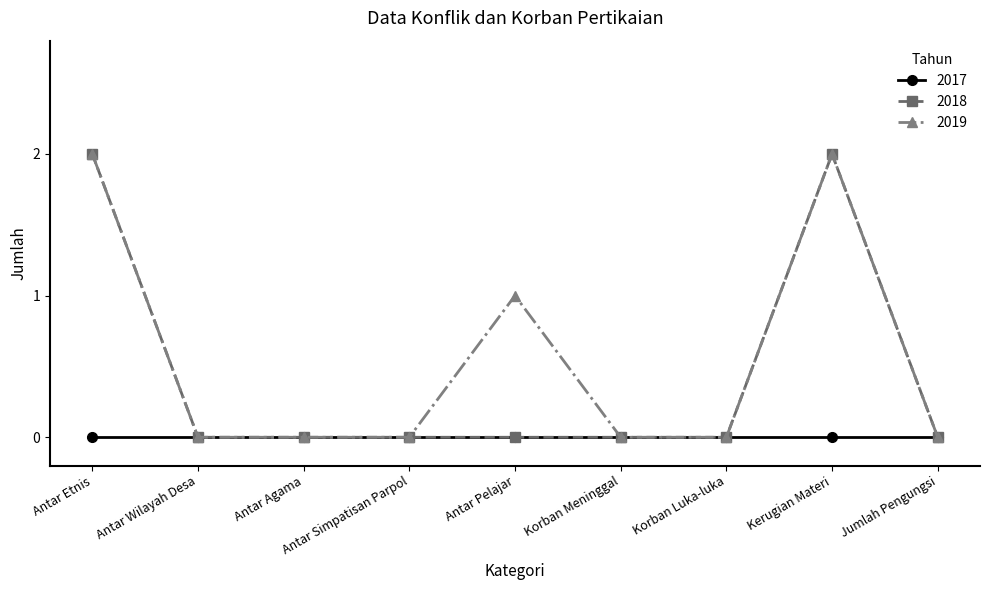

Rank the series by their average value, from highest to lowest.

2019, 2018, 2017